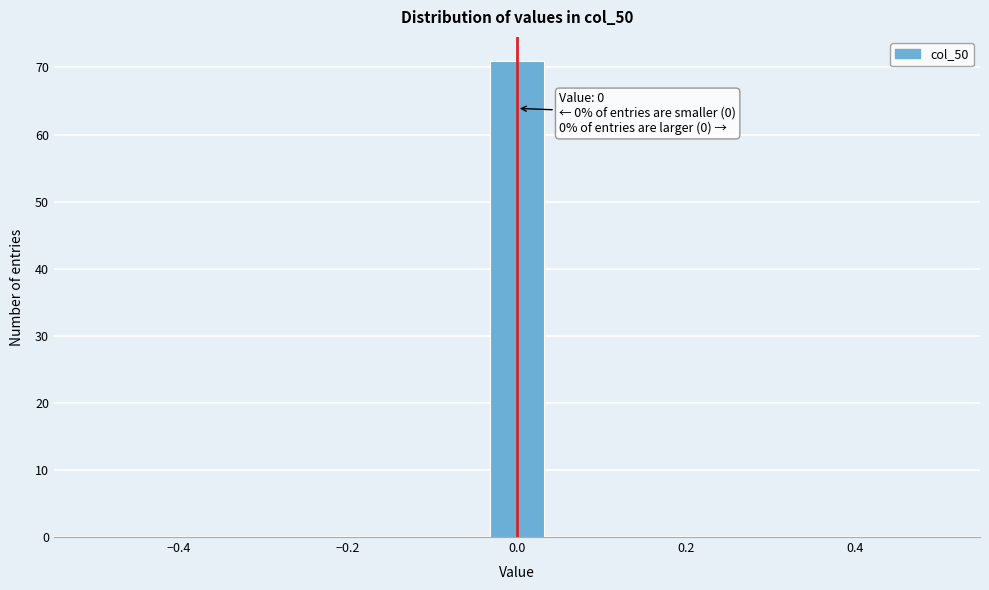

Read against the x-axis, roughly where is the centre of the tallest bar?

0.00